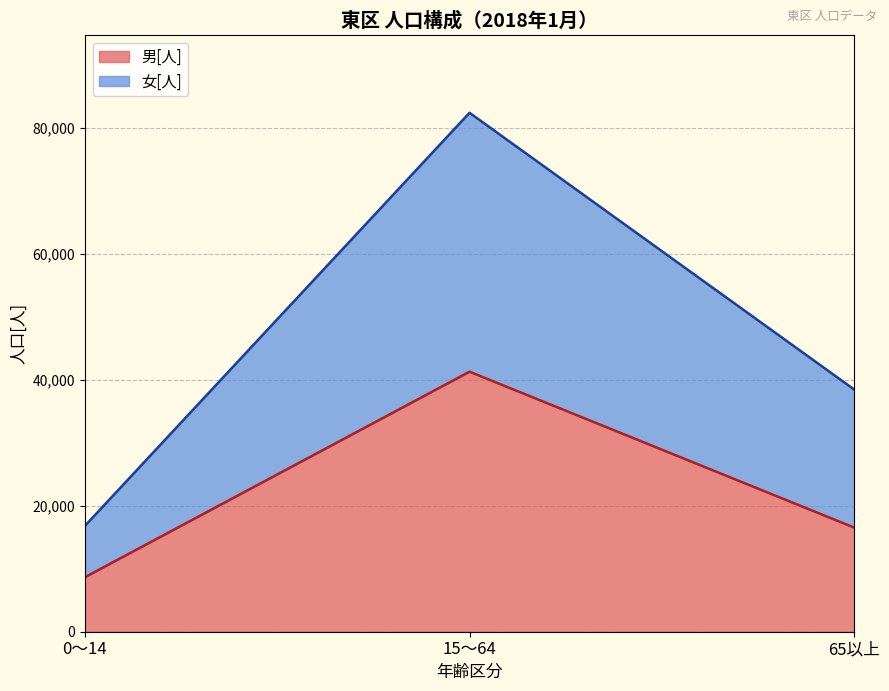

Read the 女[人] value at 0～14, to the nearest 100.

8200